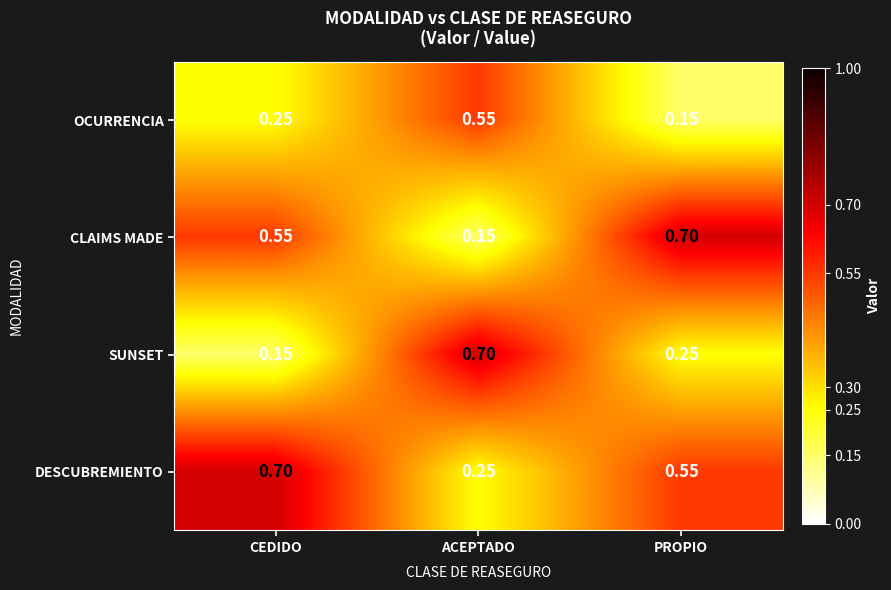

Which category has the highest value in the SUNSET series?

ACEPTADO